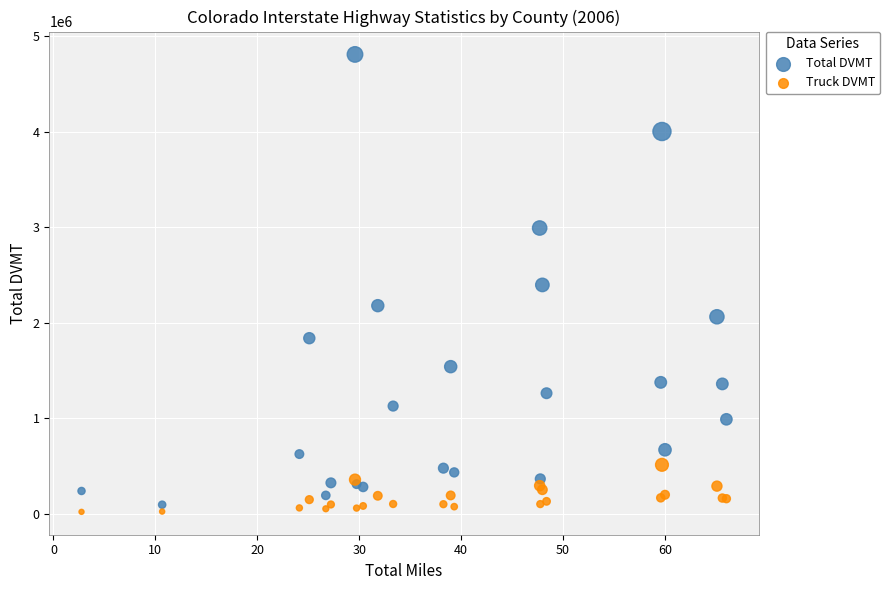

Which series reaches the minimum Y coordinate?

Truck DVMT